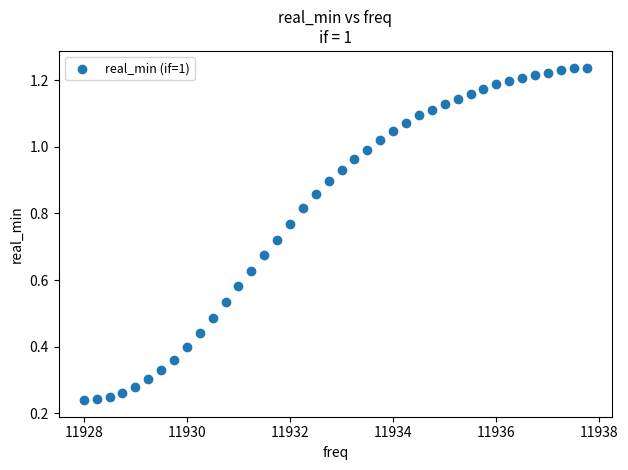

What is the range of X values (max minus min)?

9.8